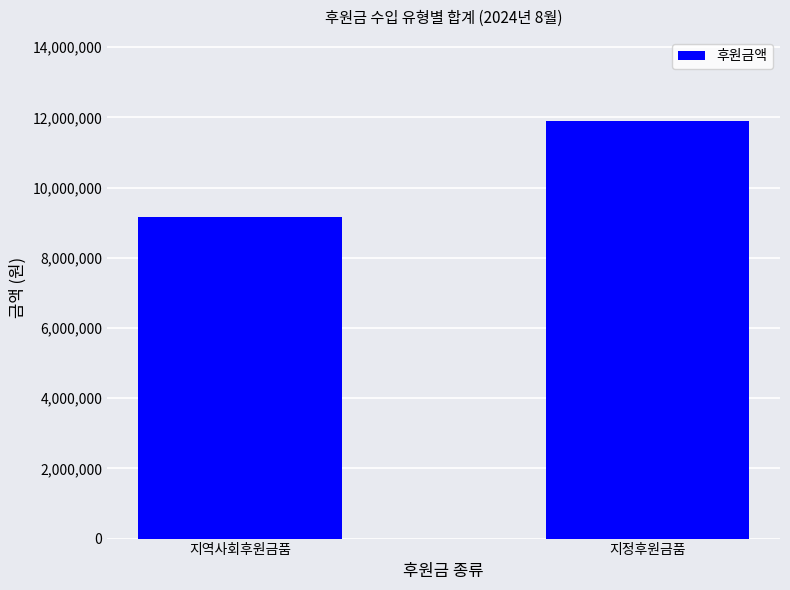

How many bars are there in total?

2